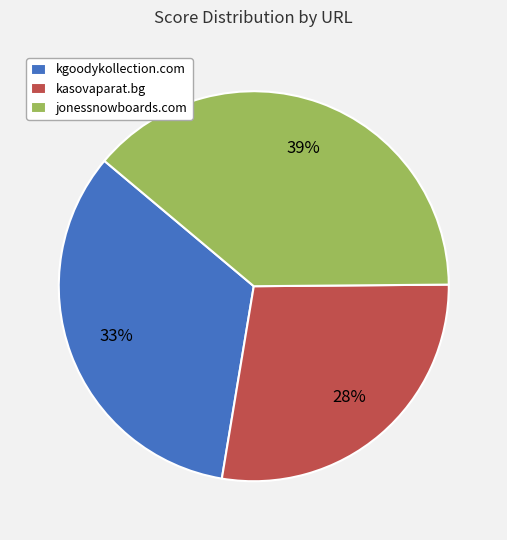

Does any single category account for the majority?

No